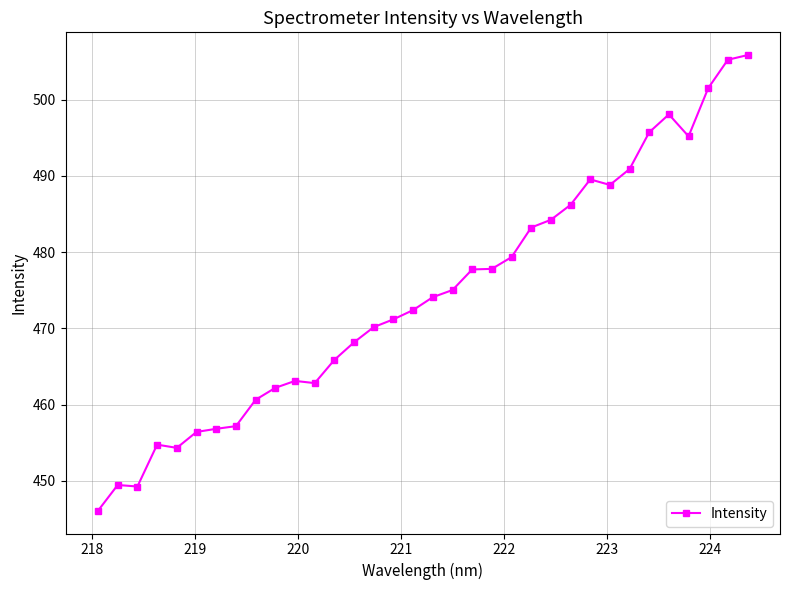

True or false: the data has more than 2 interior local peaks.

True